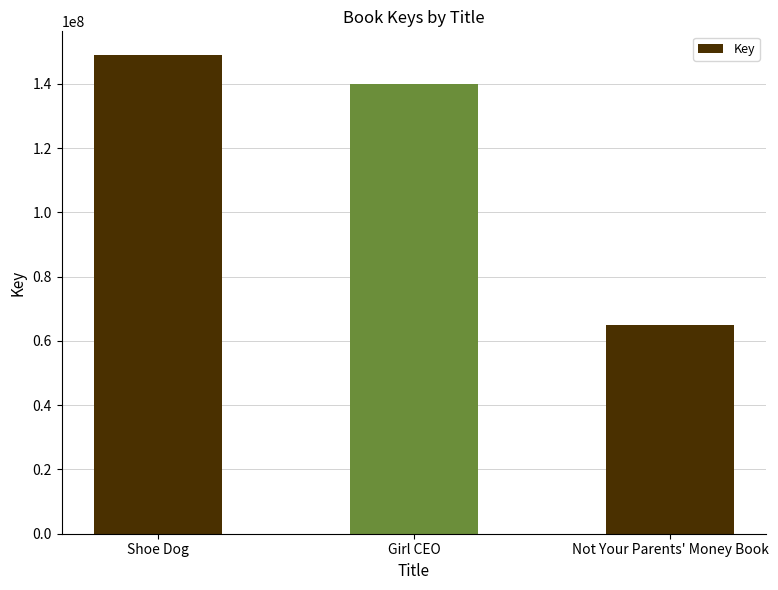

What is the difference between the values at Not Your Parents' Money Book and Shoe Dog?

83851806